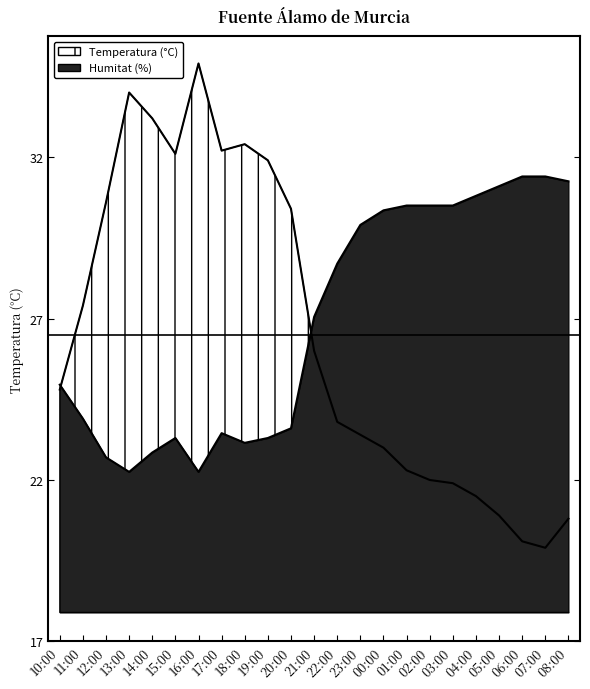

Rank the series by their average value, from highest to lowest.

Humitat (%), Temperatura (°C)